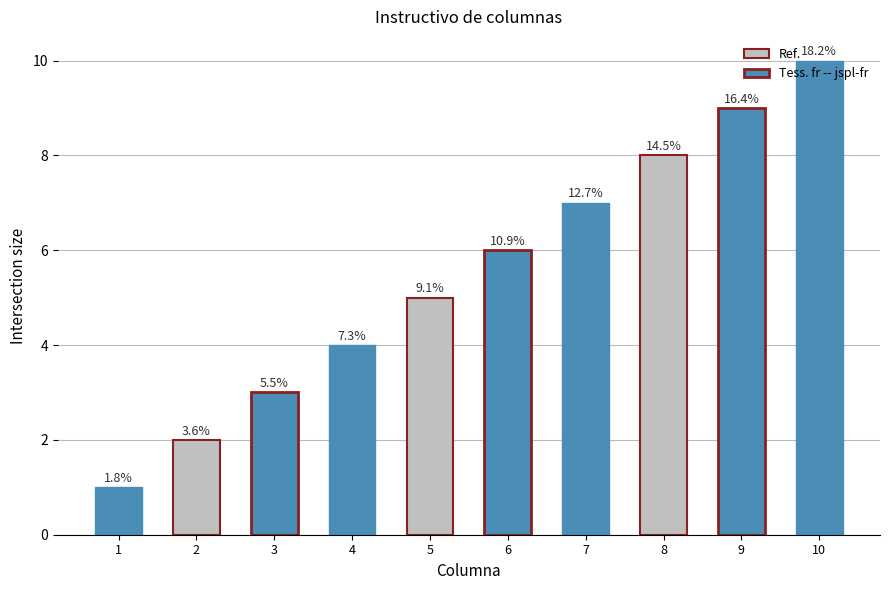

How many values are between 3 and 8?

6